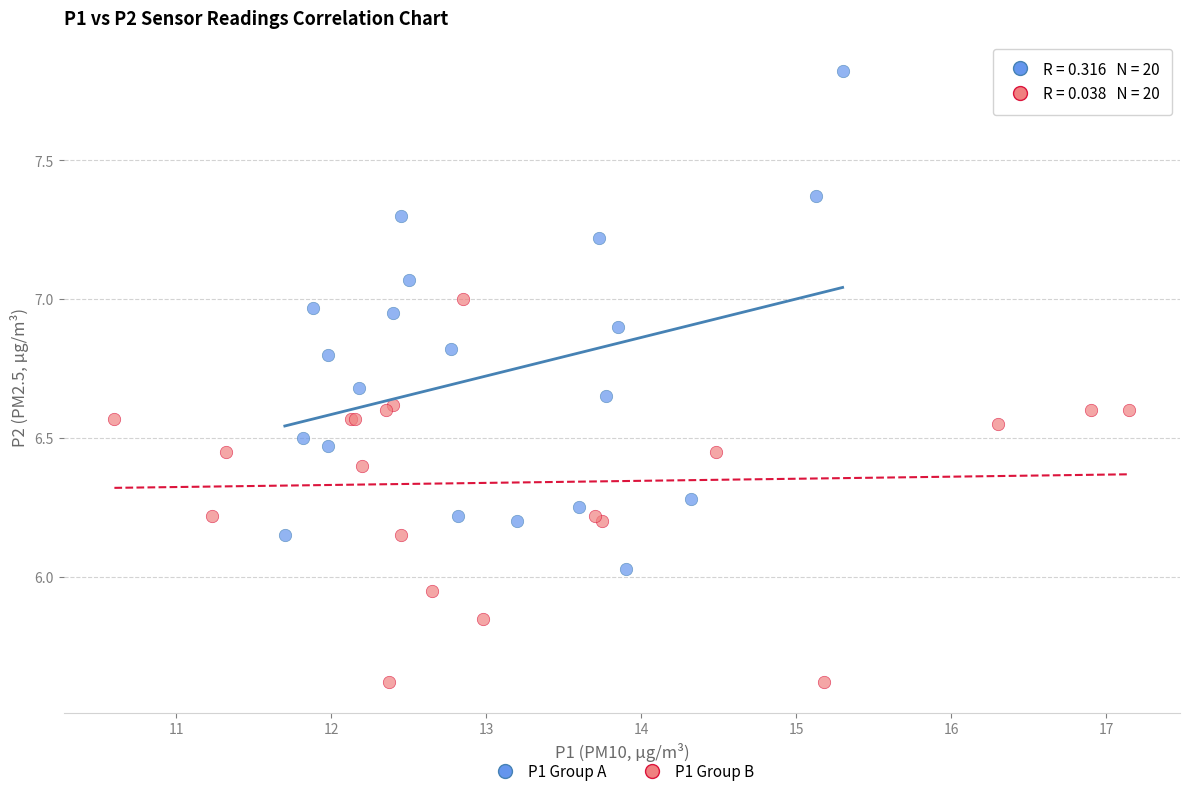

Which series has the widest spread of Y values?

P1 Group A